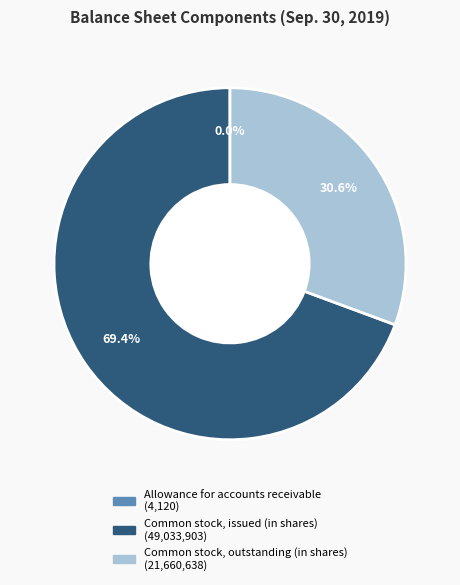

Which category accounts for the majority?

Common stock, issued (in shares)